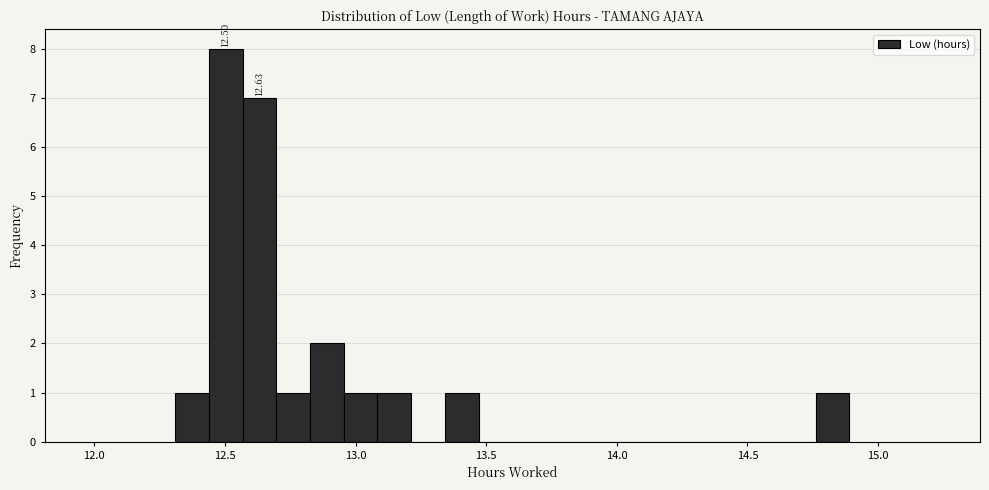

Read against the x-axis, roughly where is the centre of the tallest bar?

12.50